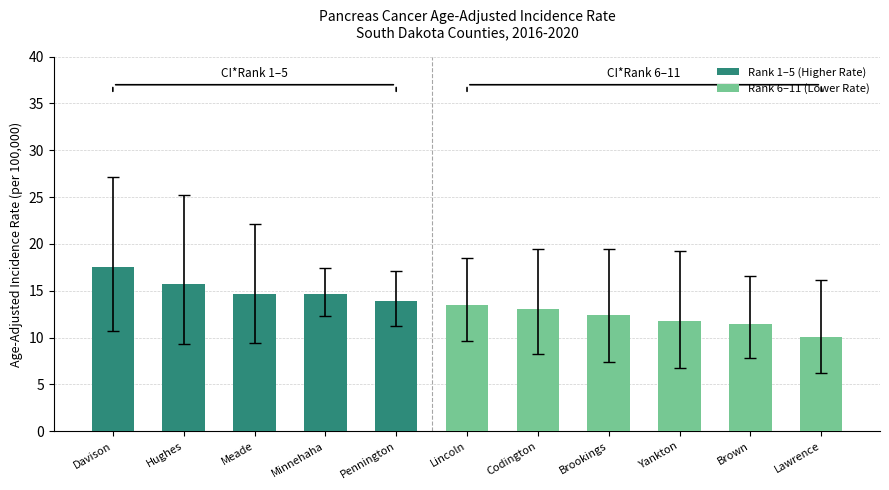

What is the minimum value shown in the chart?

10.1